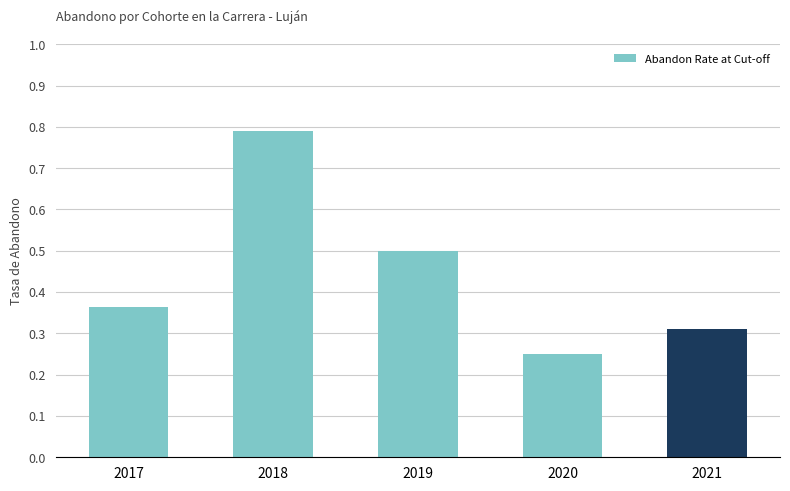

The chart shows a value of 0.5 at 2019. True or false?

True